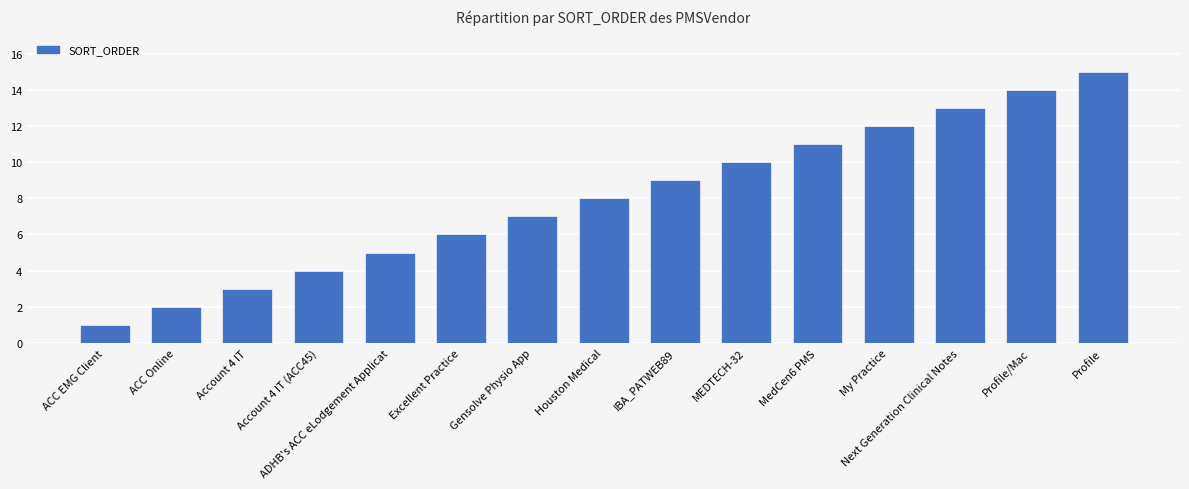

What is the sum of the values at Houston Medical and Account 4 IT (ACC45)?

12